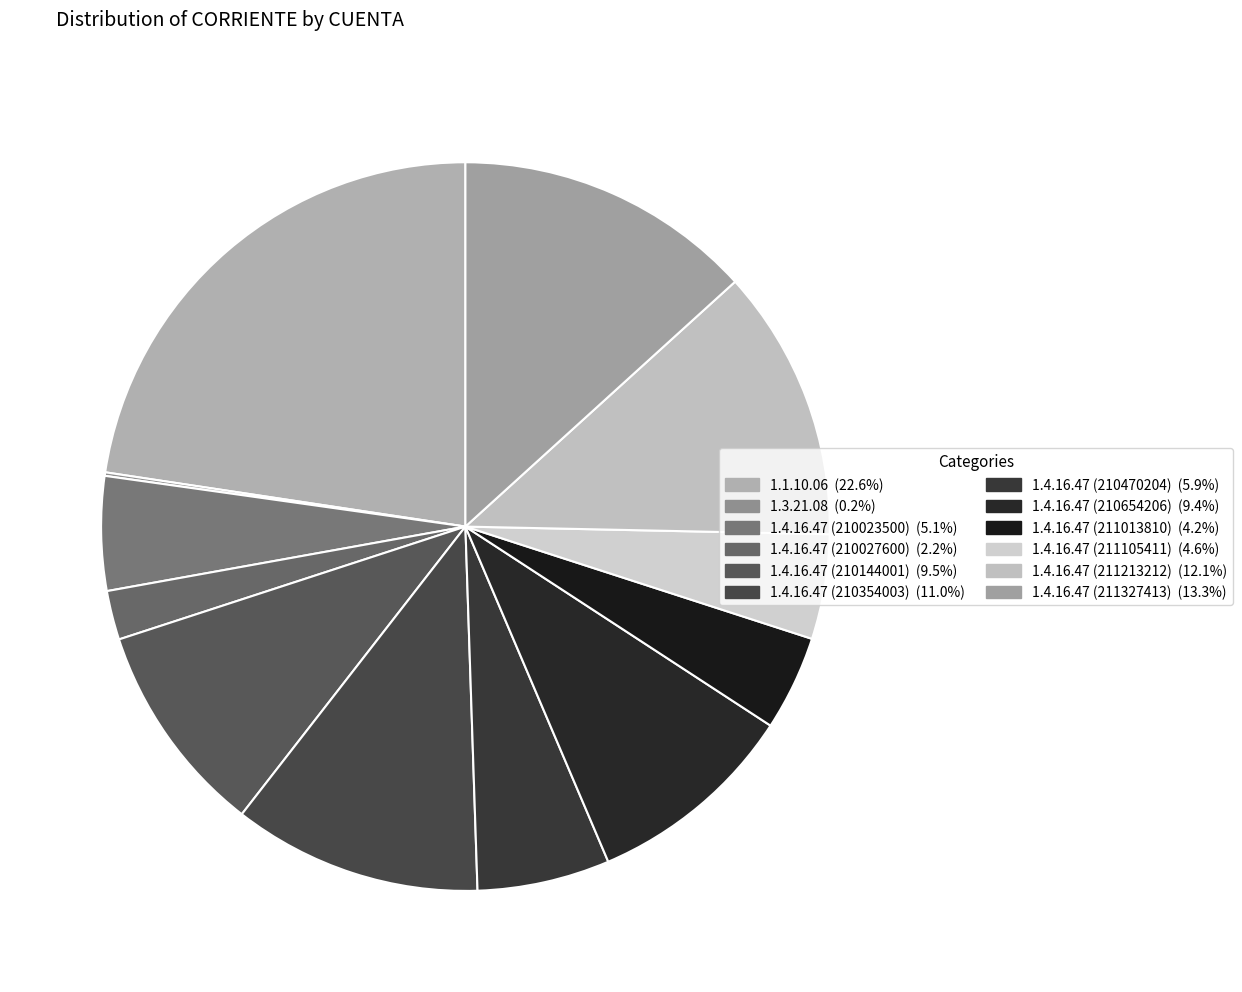

To the nearest percent, what is the average slice percentage?

8%